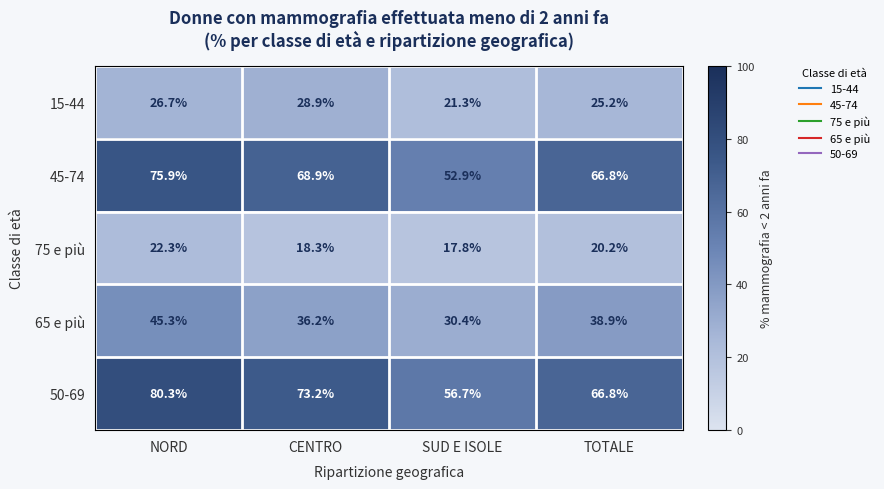

Where does the 65 e più series first go above 38?

NORD